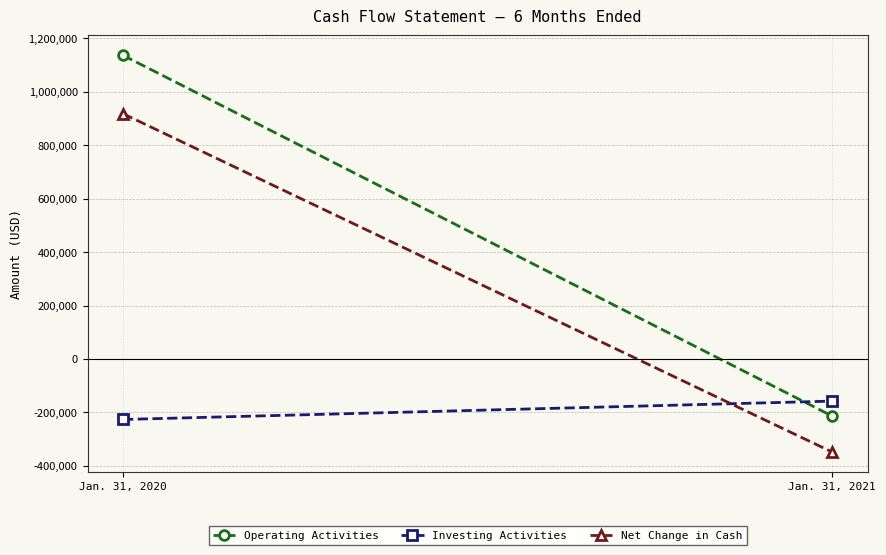

The Net Change in Cash series shows 355028 at Jan. 31, 2020. True or false?

False